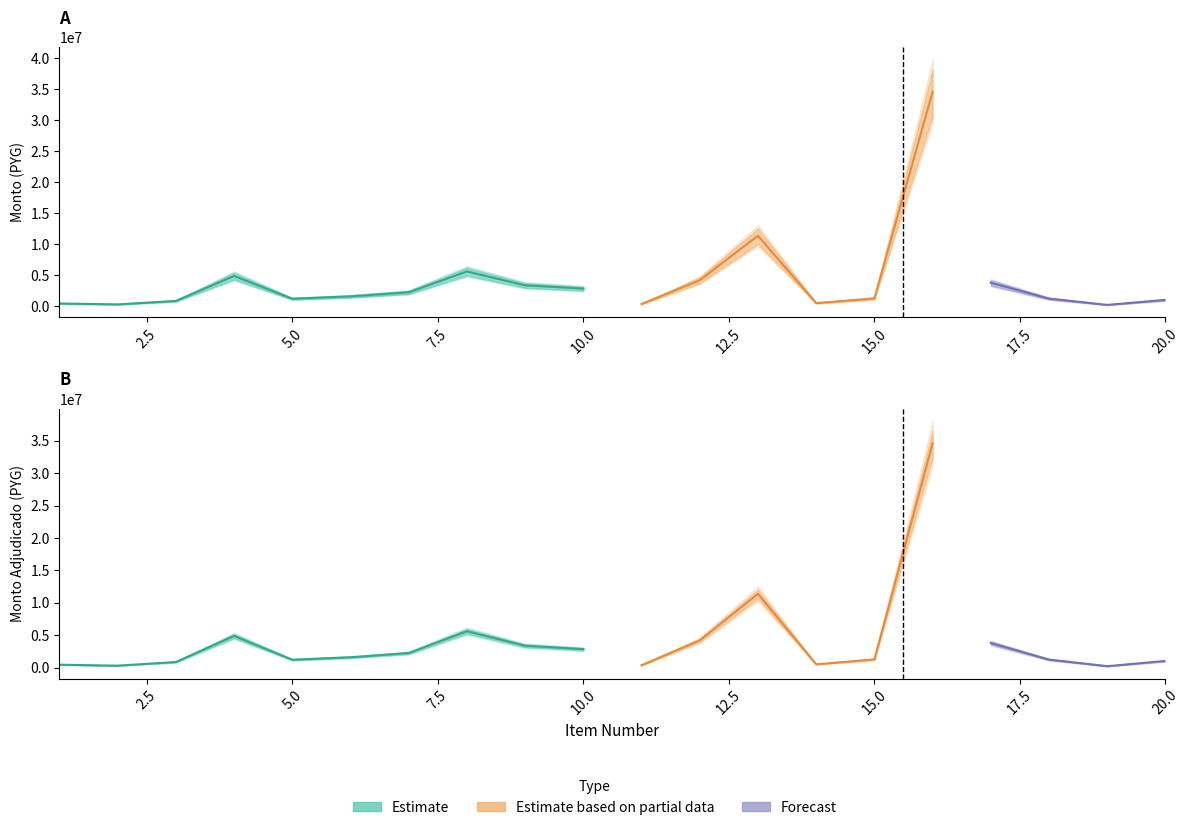

What is the difference between the second highest and minimum values in the monto series?

11165391